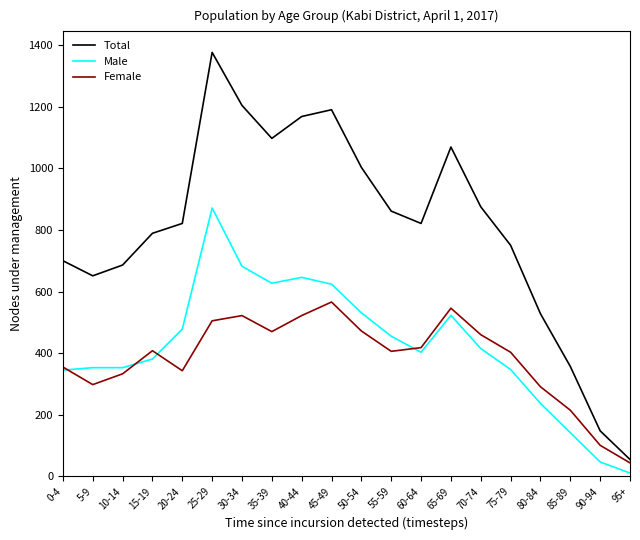

What is the sum of the Female values at 25-29 and 95+?

549